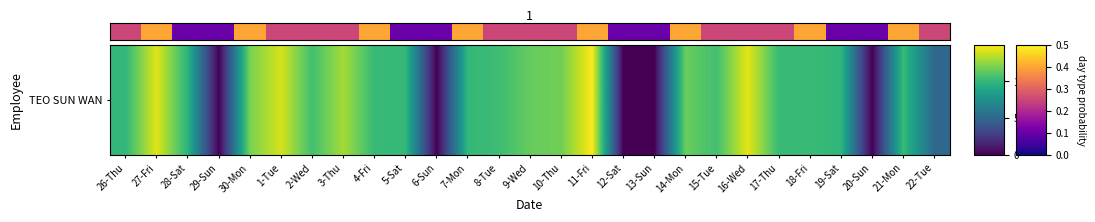

True or false: the data shows 0.2 at 16-Wed.

True